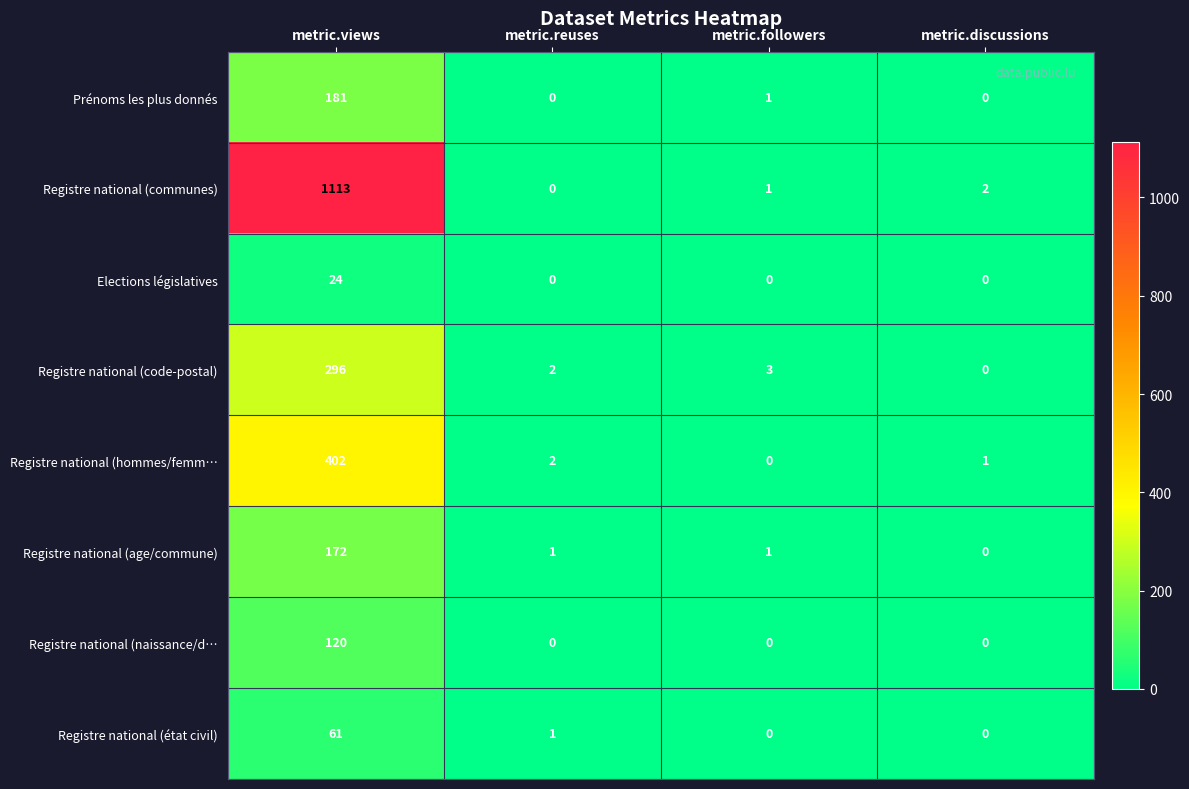

How many data points does each series have?

4